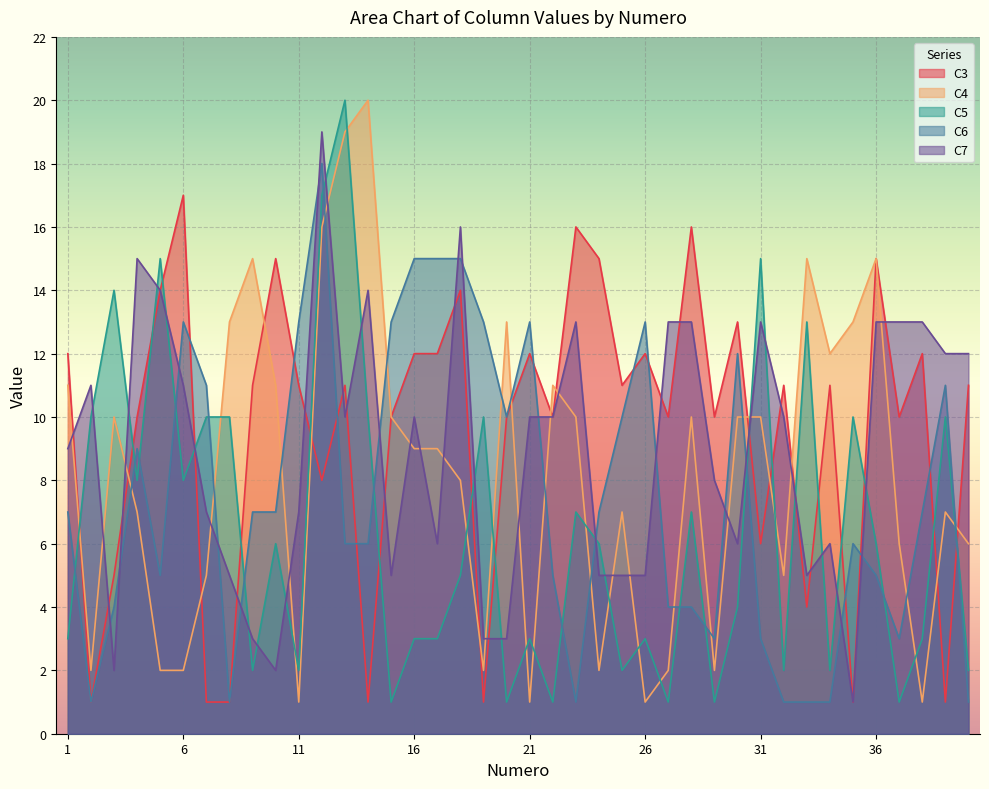

What is the smallest value displayed?

1